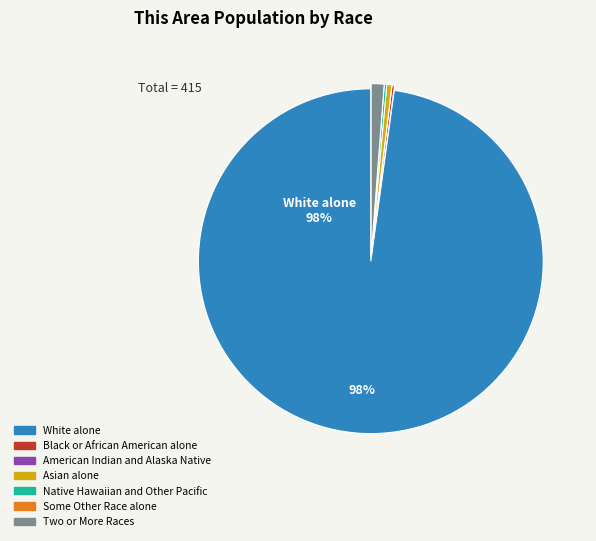

Approximately how many times larger is the value at Two or More Races compared to Asian alone?

2.5